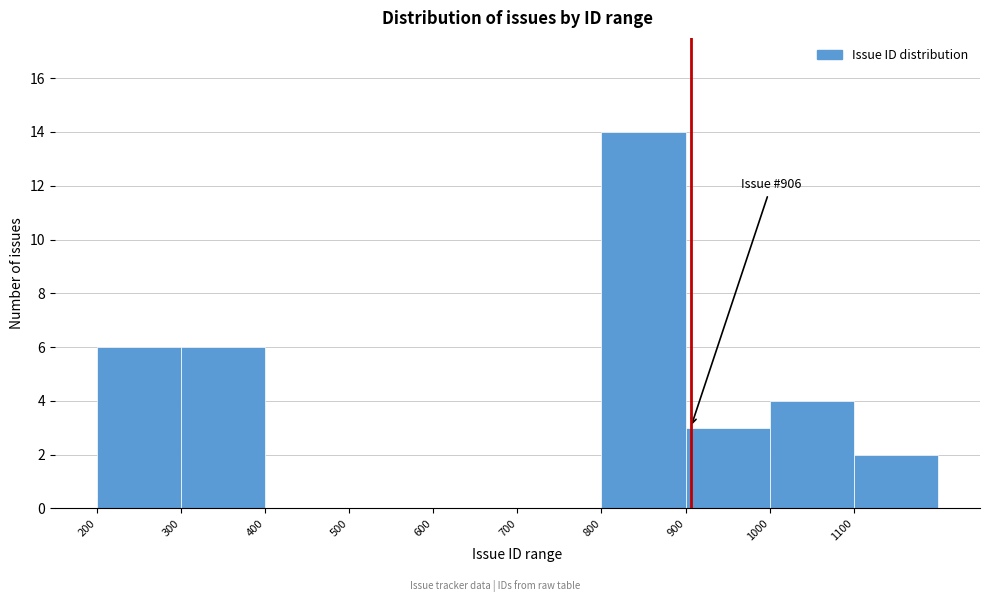

Over which range of the x-axis is the bar tallest?

800 to 900